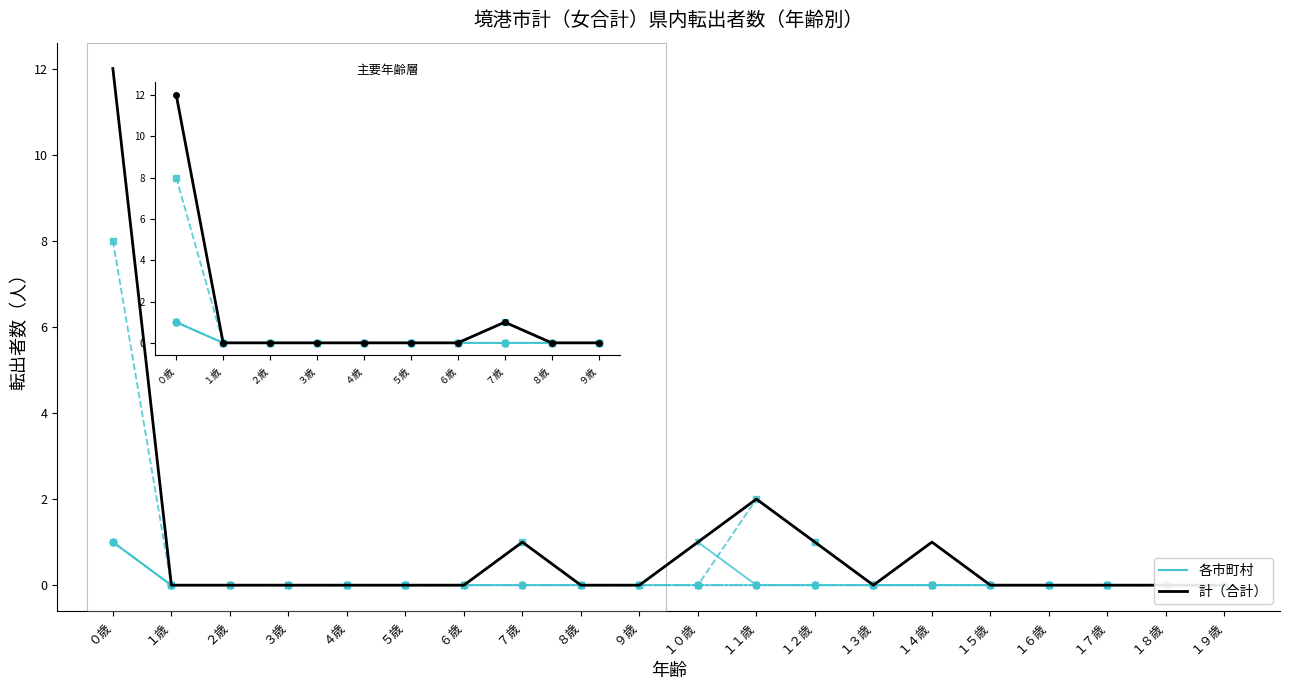

Is it true that 倉吉市 equals 1 at １歳?

False